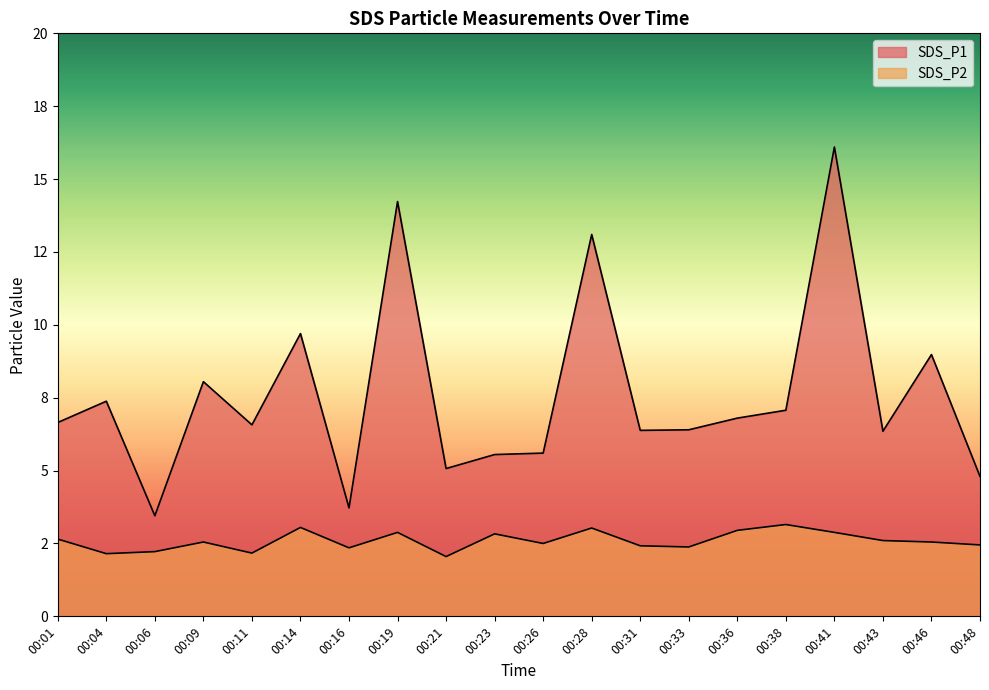

Where does the SDS_P1 series first go above 6?

00:01